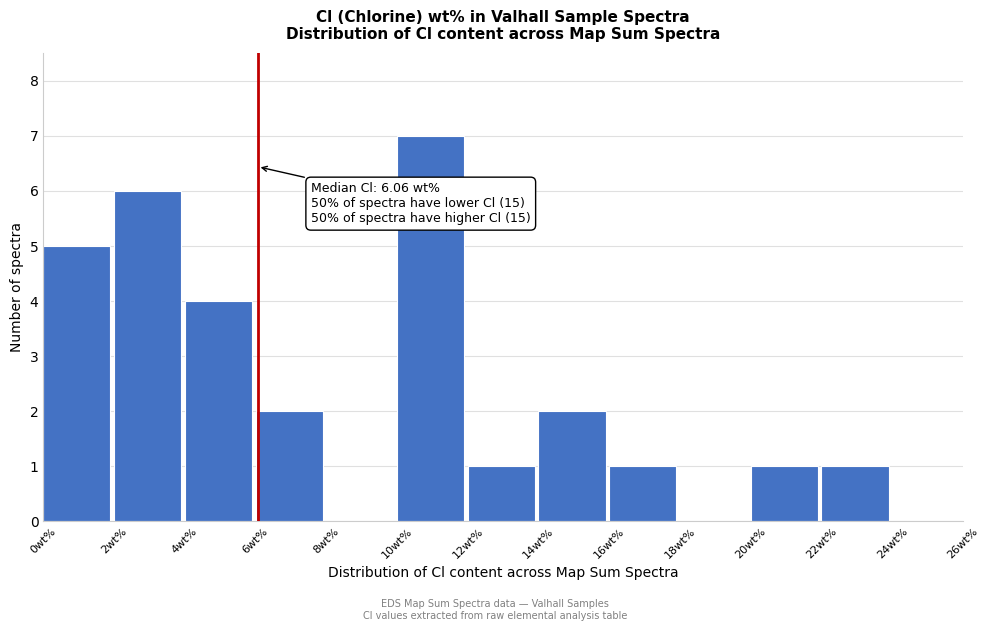

Which range on the x-axis has the tallest bar?

10 to 12